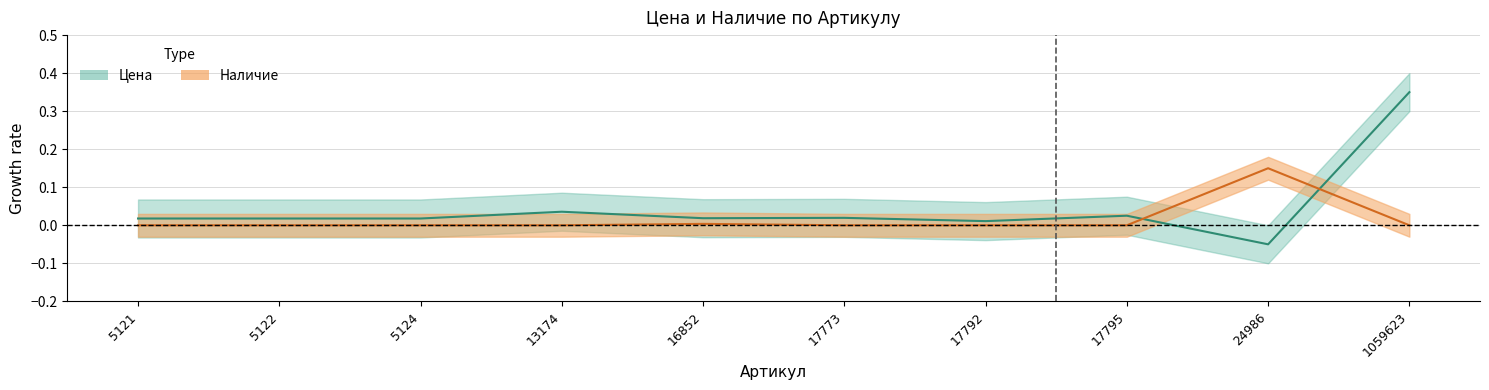

True or false: Наличие has more than 0 points higher than both neighbors.

True